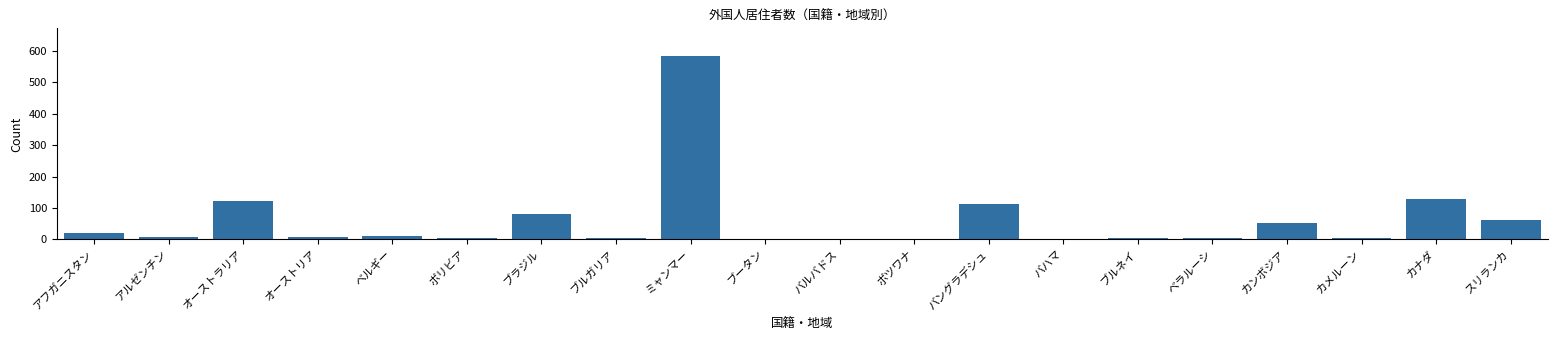

The value at オーストラリア is 76. True or false?

False